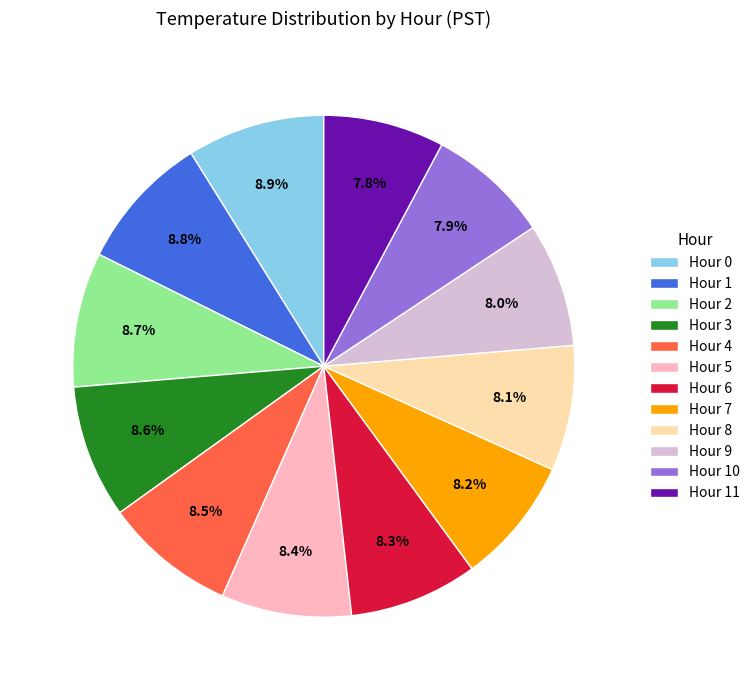

What percentage is the Hour 11 slice, to the nearest percent?

8%